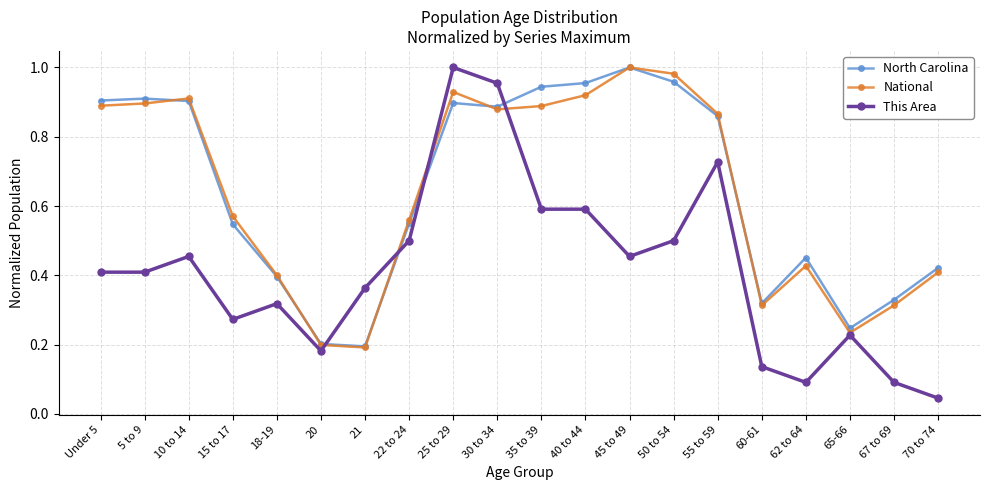

At which category does the chart reach its minimum across all series?

70 to 74